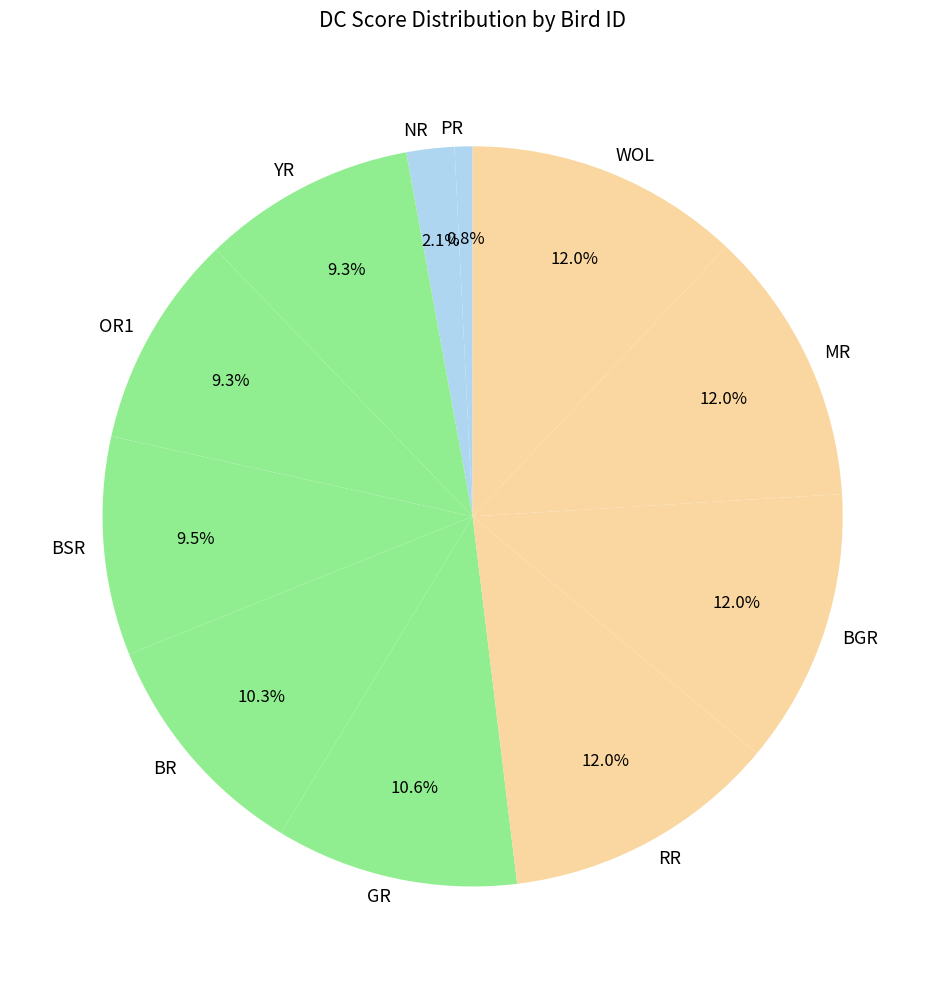

The NR slice represents 16% of the pie. True or false?

False